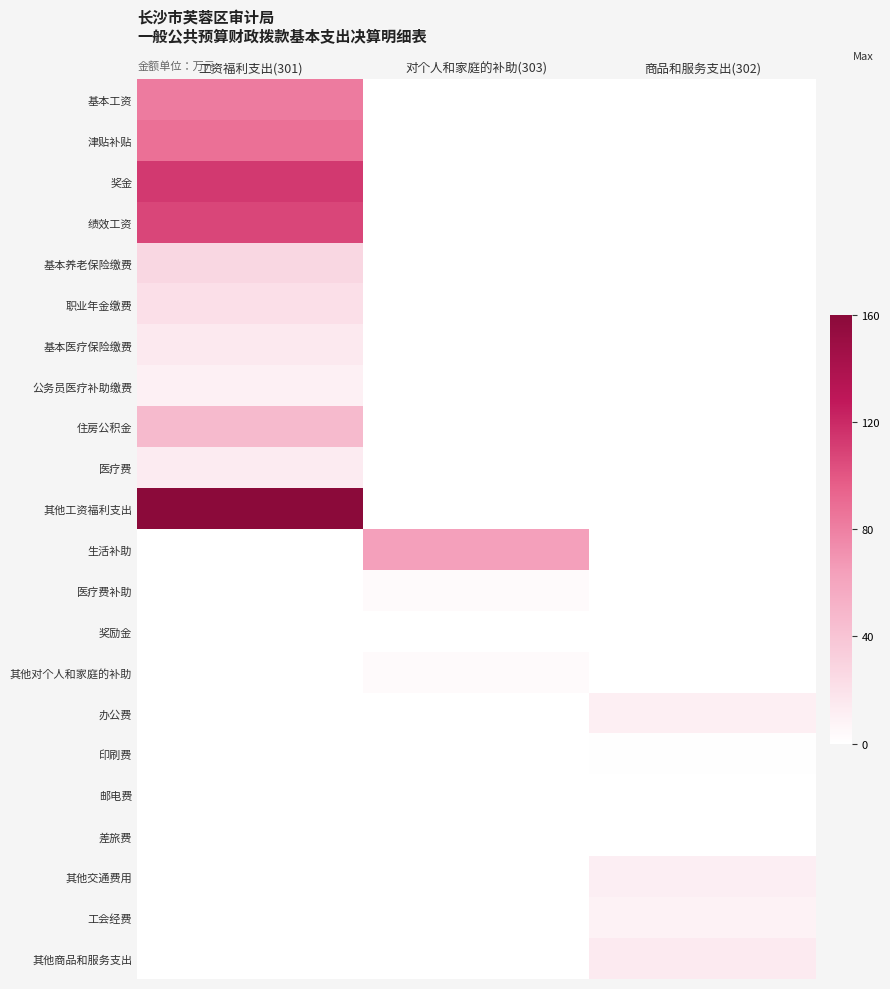

Rank the series by their maximum value, from highest to lowest.

其他工资福利支出, 奖金, 绩效工资, 津贴补贴, 基本工资, 生活补助, 住房公积金, 基本养老保险缴费, 职业年金缴费, 基本医疗保险缴费, 其他商品和服务支出, 医疗费, 其他交通费用, 办公费, 公务员医疗补助缴费, 工会经费, 医疗费补助, 其他对个人和家庭的补助, 印刷费, 邮电费, 奖励金, 差旅费